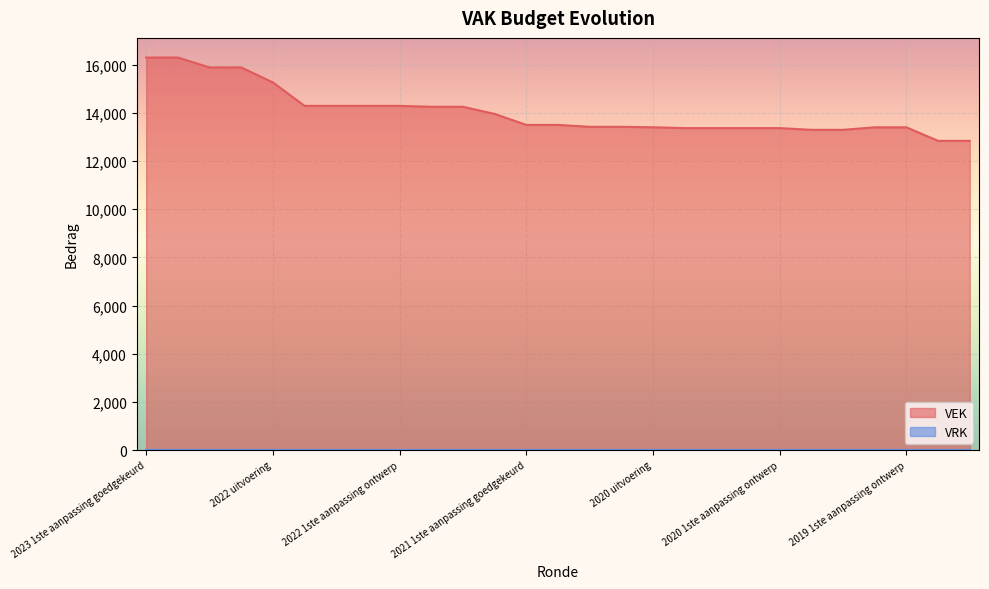

What is the difference between the second highest and second lowest values?

3458